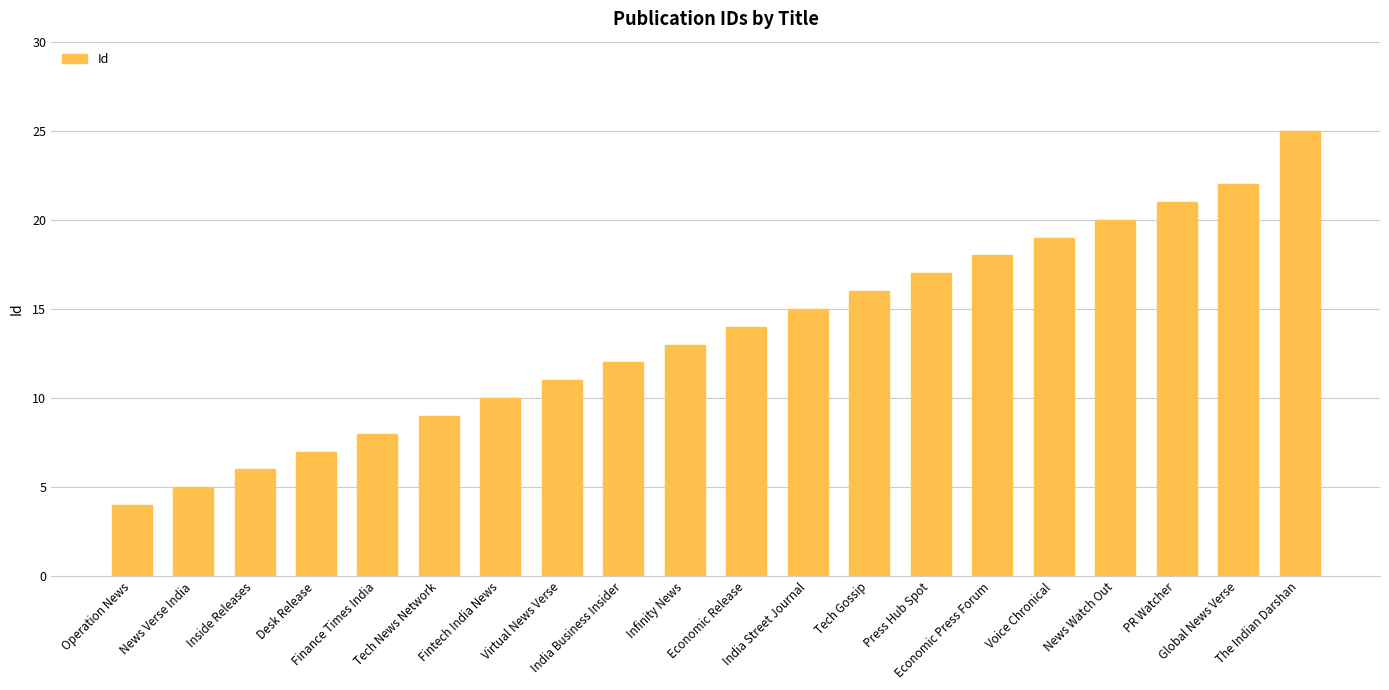

True or false: the data shows 9 at Inside Releases.

False